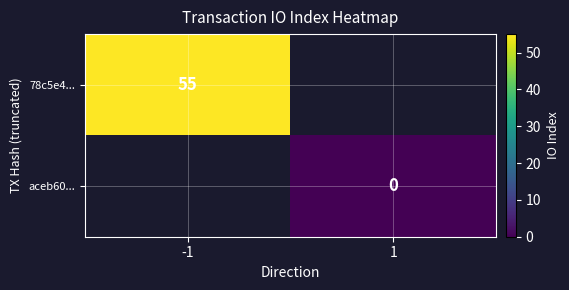

Is it true that 78c5e4... equals 55 at -1?

True